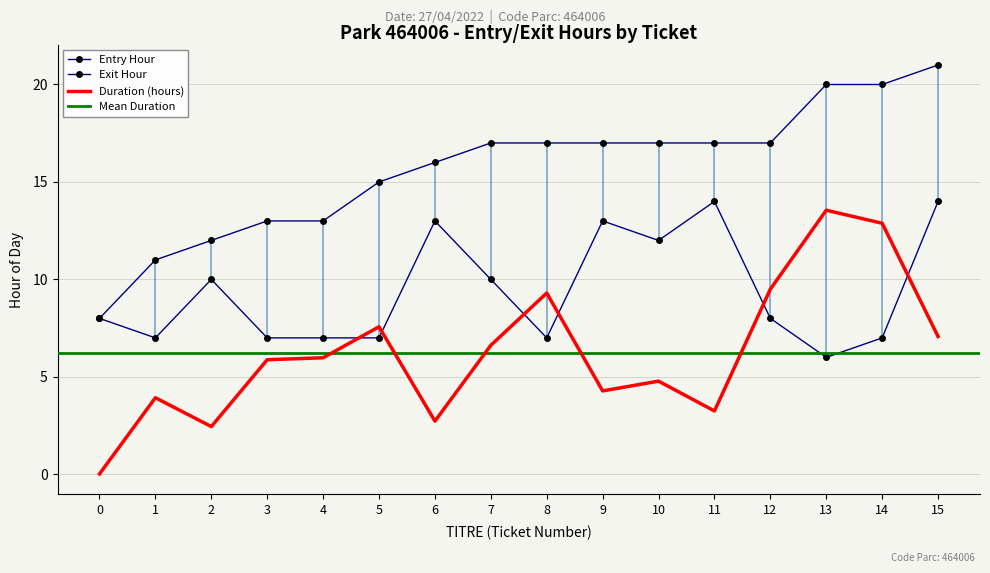

How many times do Entry Hour and Duration (hours) cross each other?

6